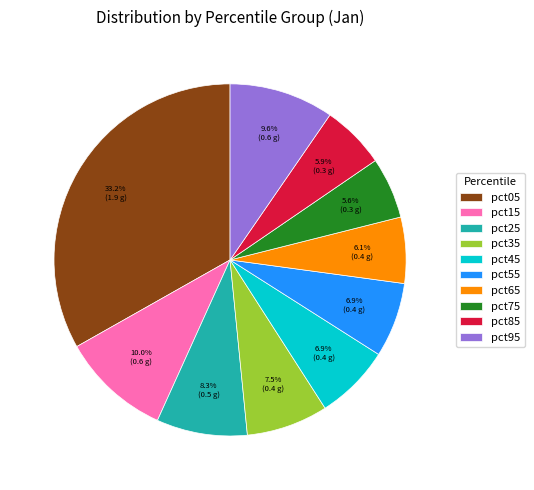

How many segments does this pie chart have?

10